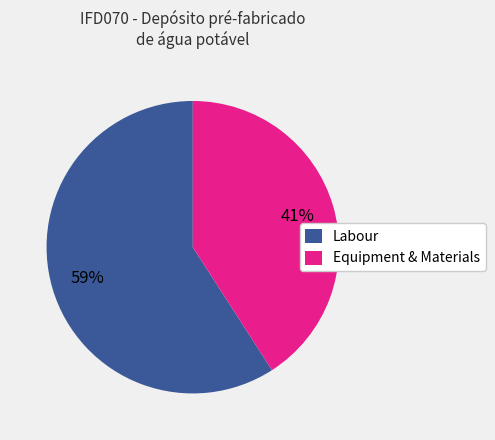

Is the sum of Equipment & Materials and Labour greater than half?

Yes